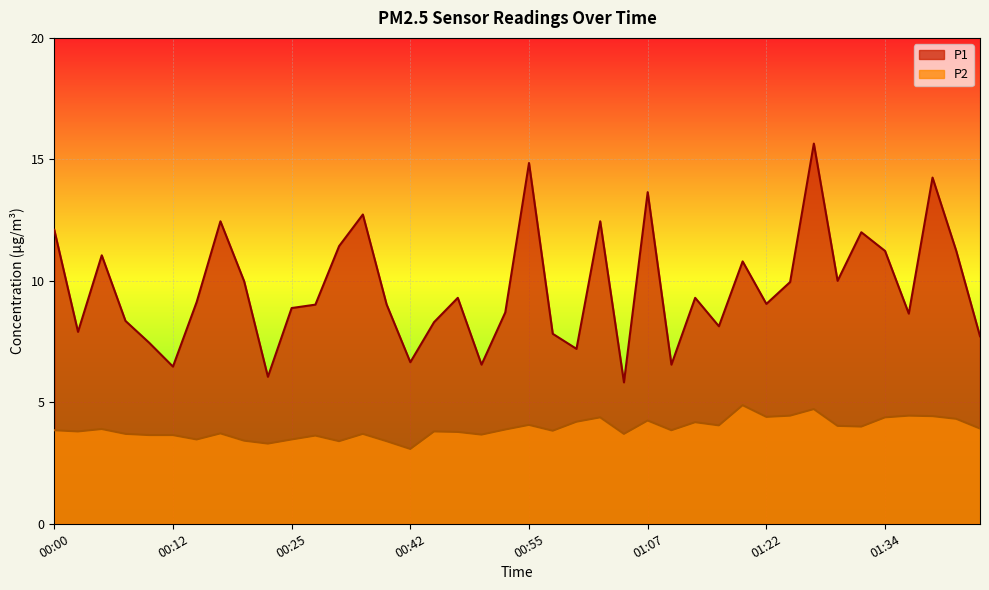

What is the label of the 36th point from the left?

01:34